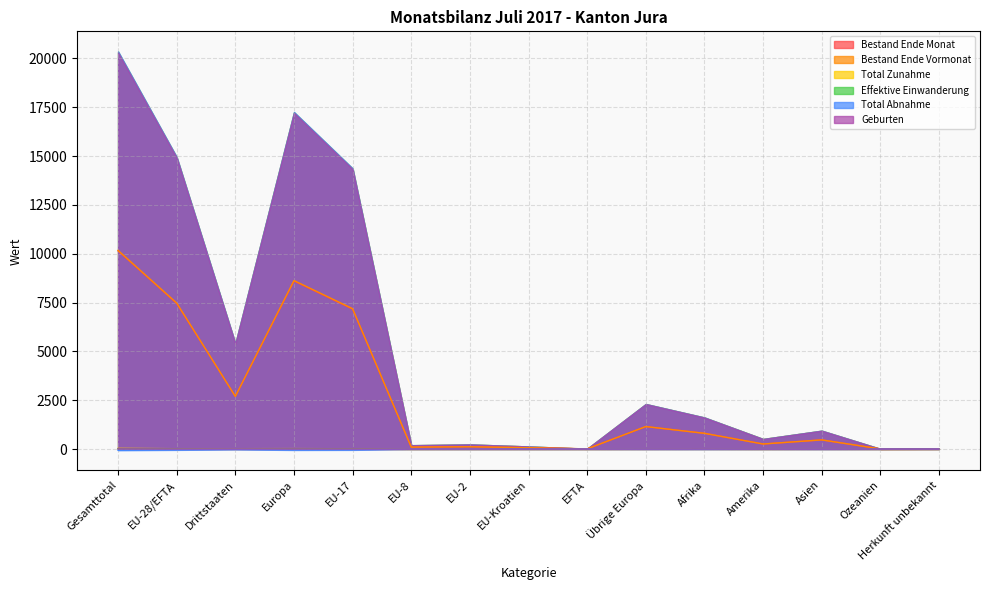

The Effektive Einwanderung series shows 4 at Drittstaaten. True or false?

True